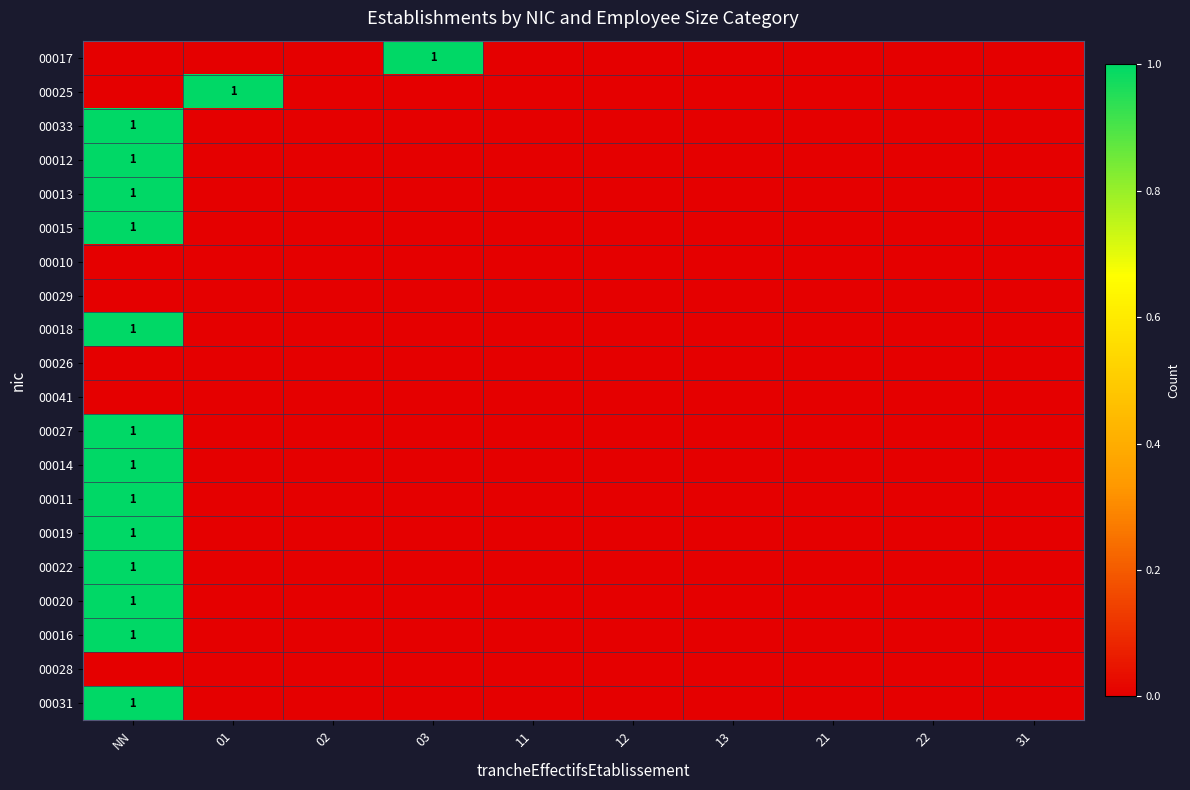

True or false: 00014 has a value of 1 at NN.

True